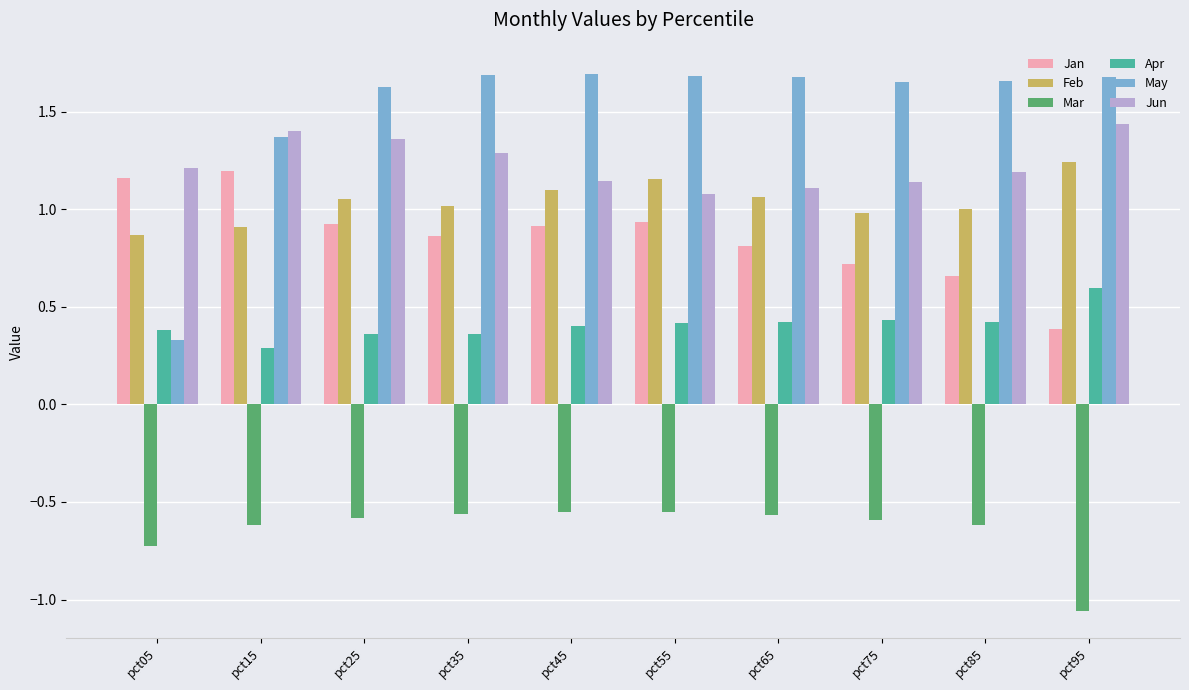

At which label is Jan closest to 0?

pct95